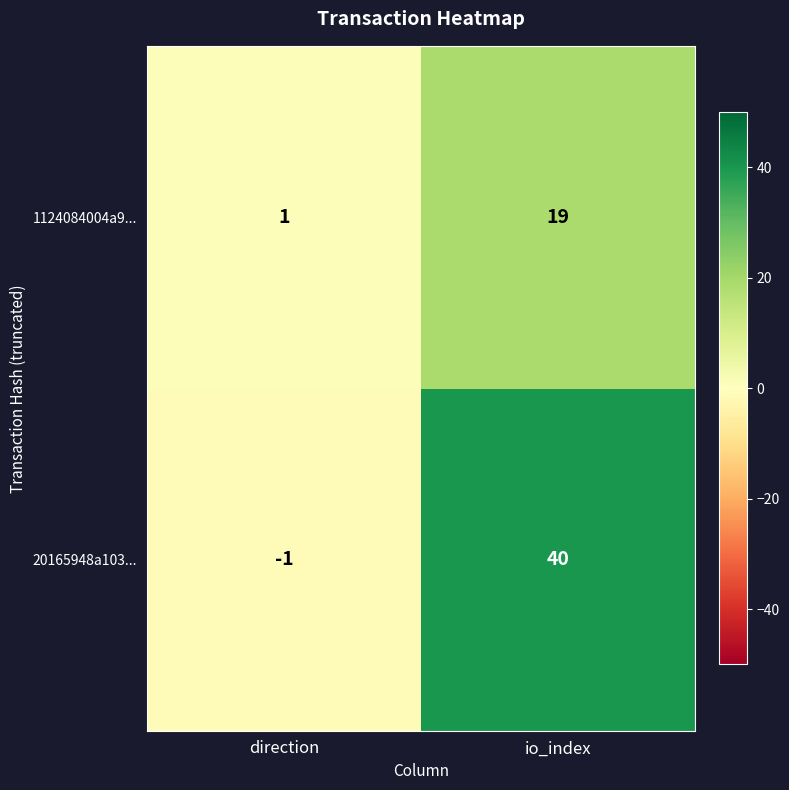

Reading left to right, what are all the values shown in this chart?

1124084004a9...: direction=1	io_index=19
20165948a103...: direction=-1	io_index=40